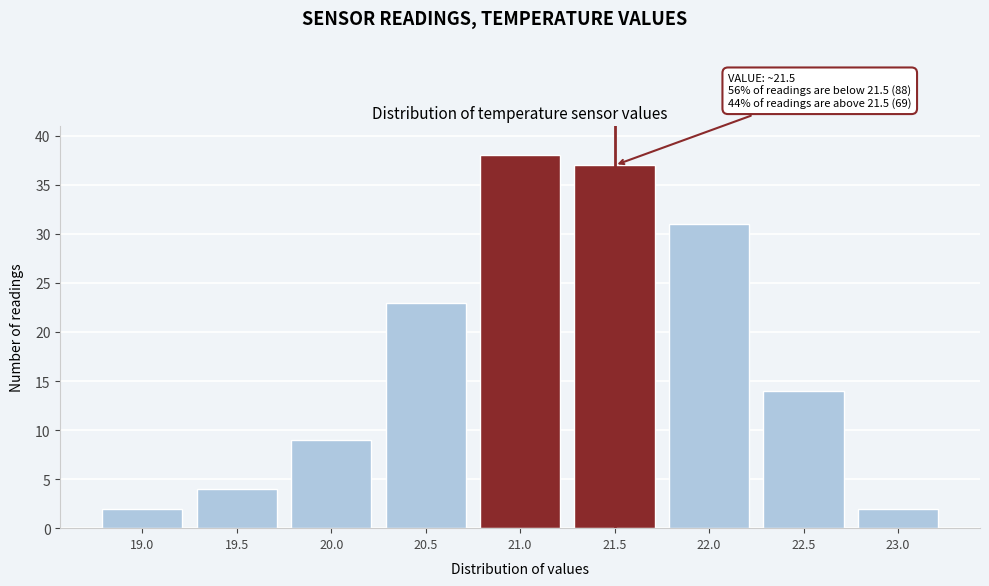

Reading right to left, transcribe all the data shown in this chart.

23.0=2	22.5=14	22.0=31	21.5=37	21.0=38	20.5=23	20.0=9	19.5=4	19.0=2